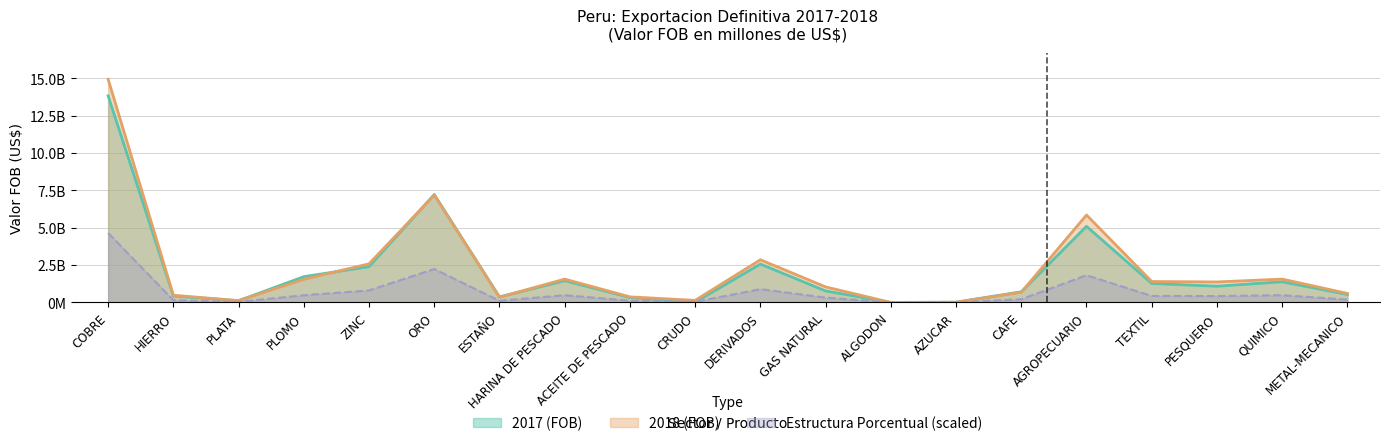

How many data points in Estructura Porcentual are above 427210741?

10